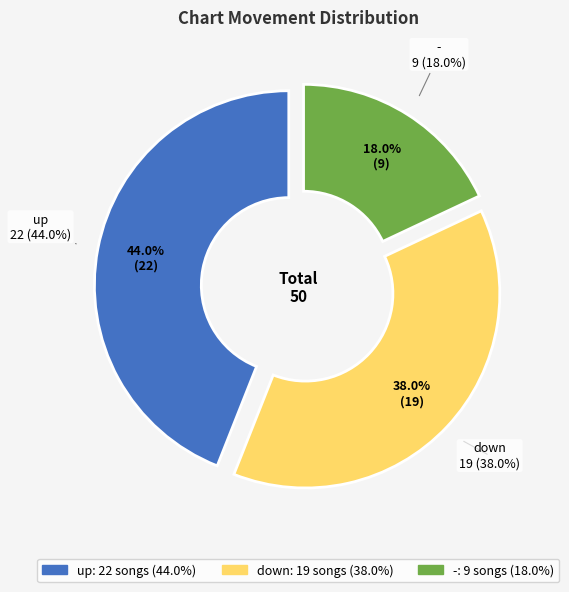

Combined, what portion of the pie is up and -?

62.0%